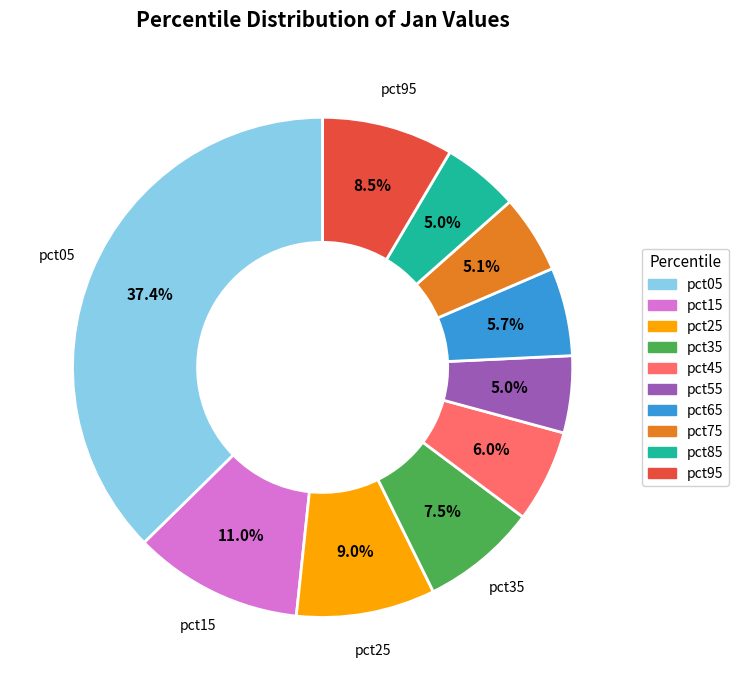

Does any single category account for the majority?

No